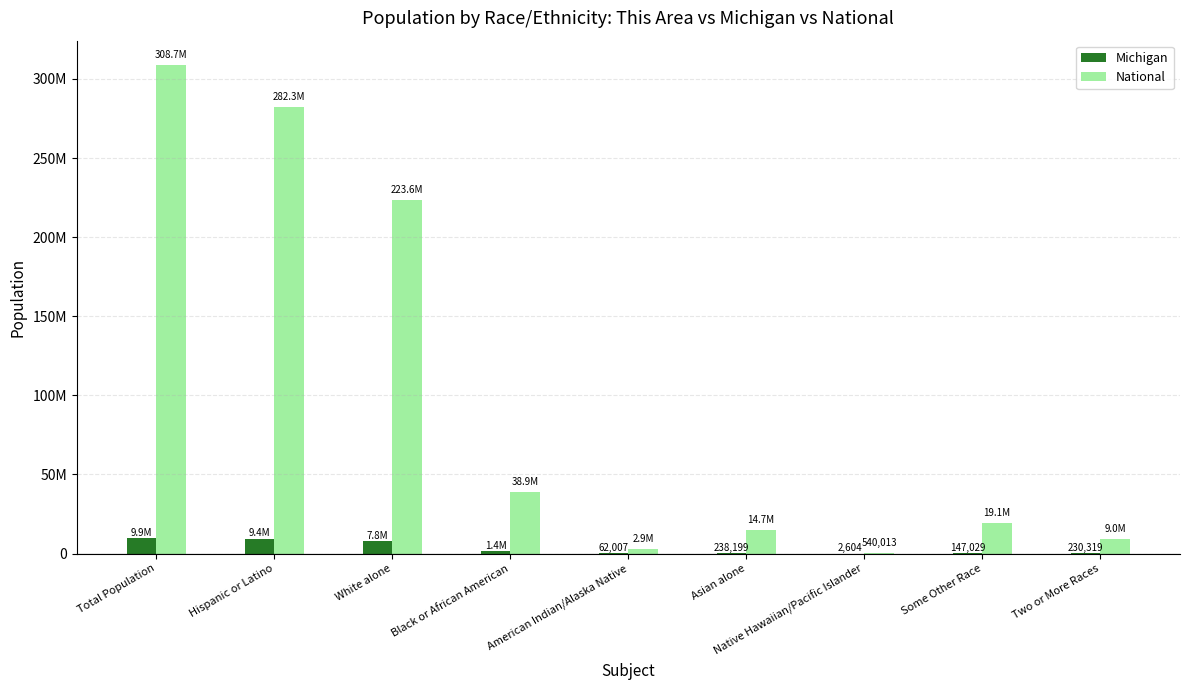

Rank the series at Total Population from lowest to highest value.

Michigan, National